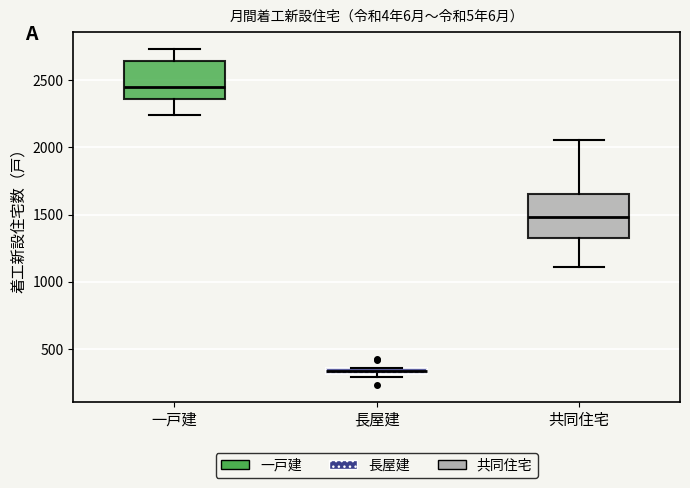

Which box's median line is the highest?

一戸建